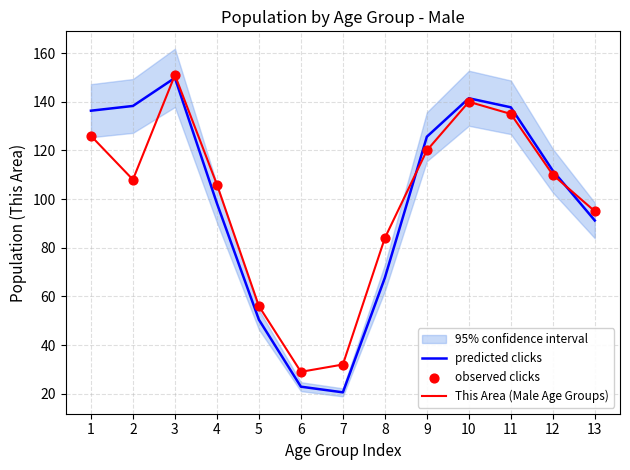

Which series has the largest total across all categories?

predicted clicks